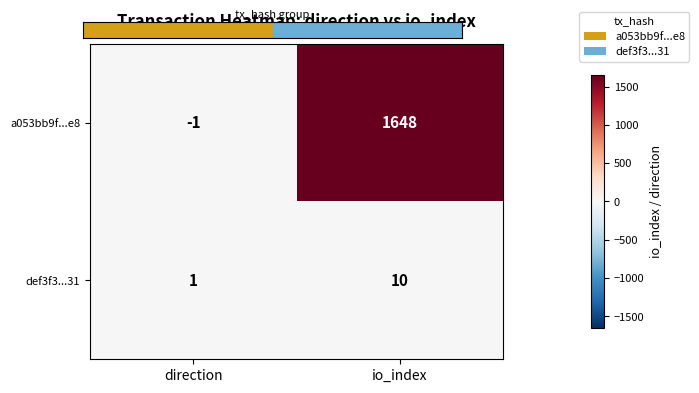

At which category is the sum across all series the highest?

io_index